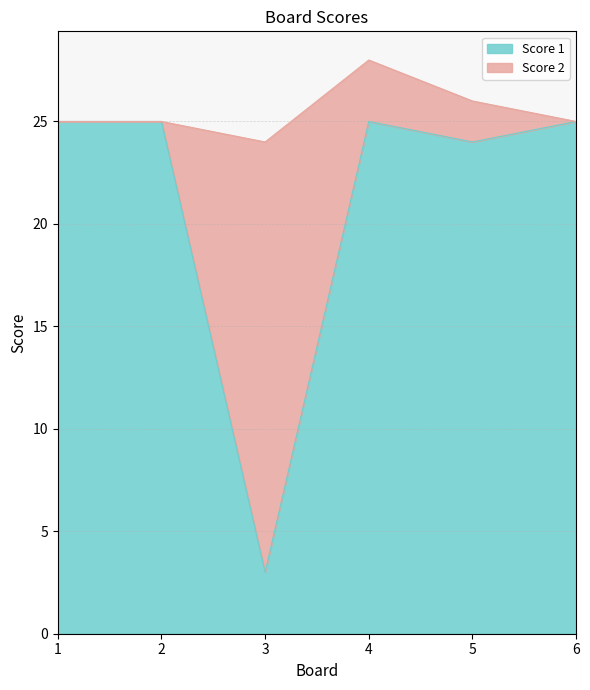

What is the ratio of the value at 6 to the value at 5?

1.0